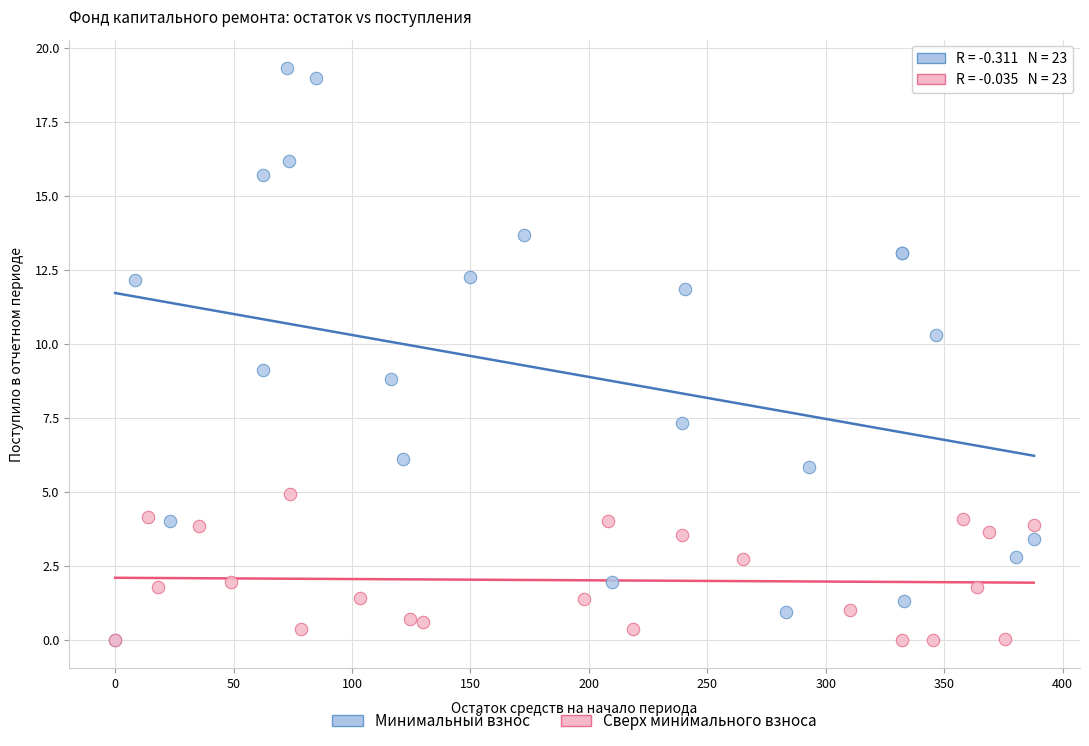

Which series has the widest spread of Y values?

Минимальный взнос